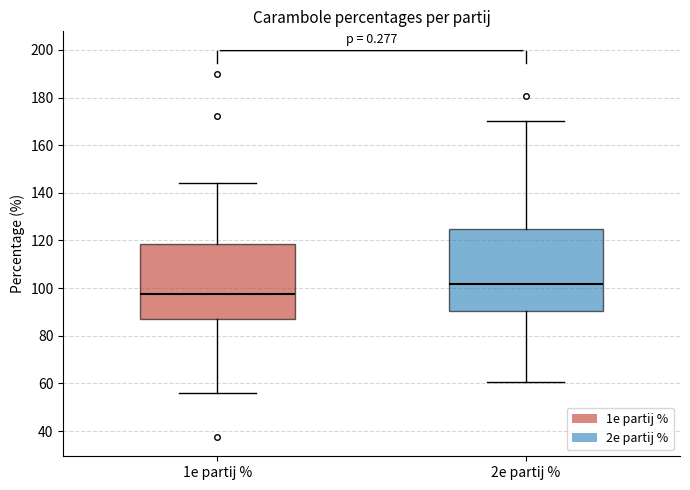

Reading left to right, transcribe this box plot: for each box, give where its median line is, the range the box spans, and where its two whiskers end, as read against the y-axis. The values are not printed on the chart, so give them approximately, as read against the axis.

1e partij %: median 98, box 88 to 118, whiskers 56 to 144
2e partij %: median 102, box 90 to 124, whiskers 60 to 170